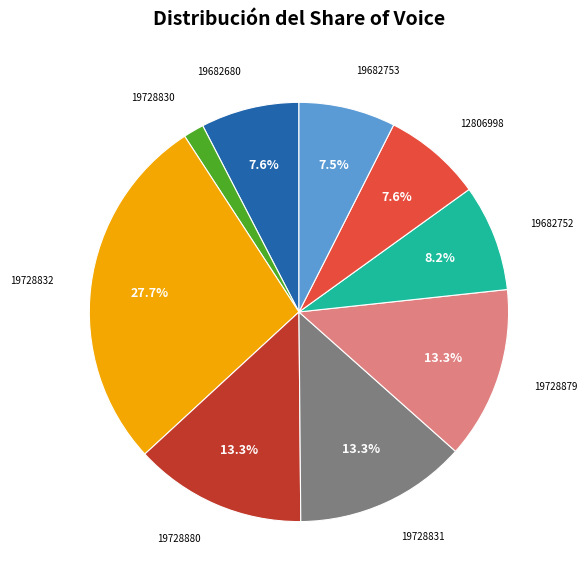

What percentage is the 12806998 slice, to the nearest percent?

8%